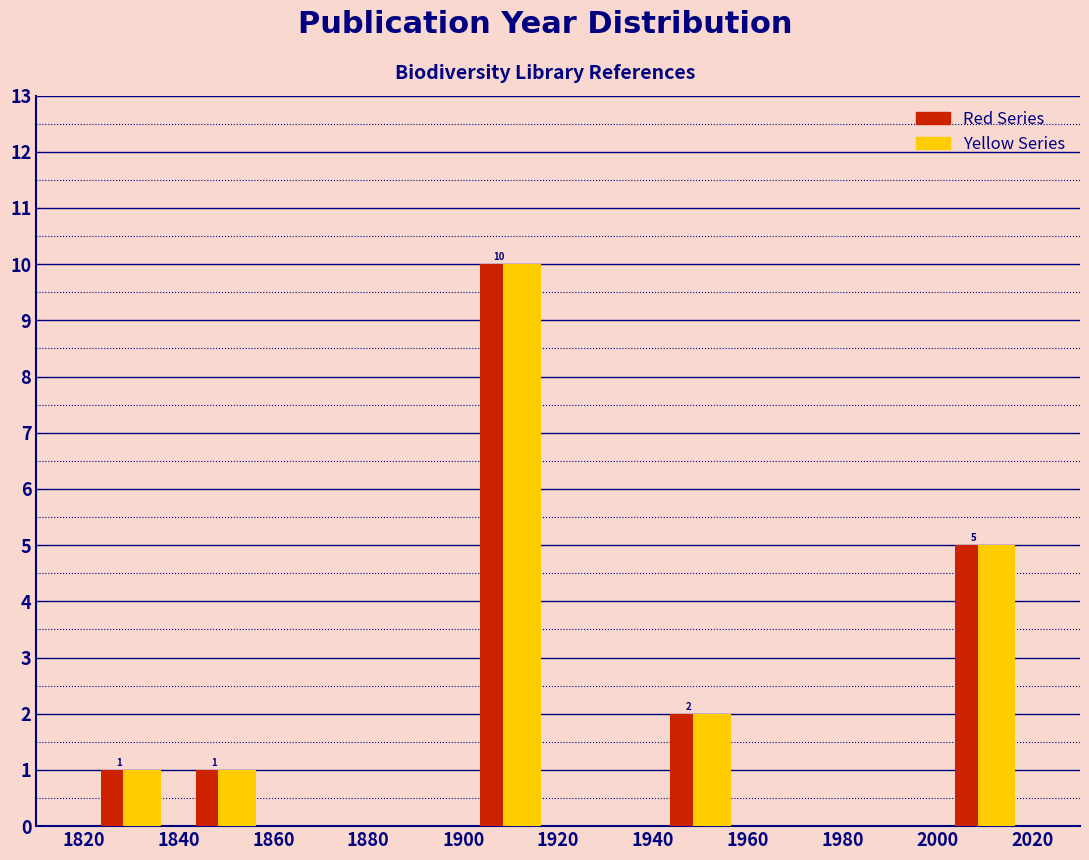

In the Yellow Series series, which range on the x-axis has the tallest bar?

1900 to 1920